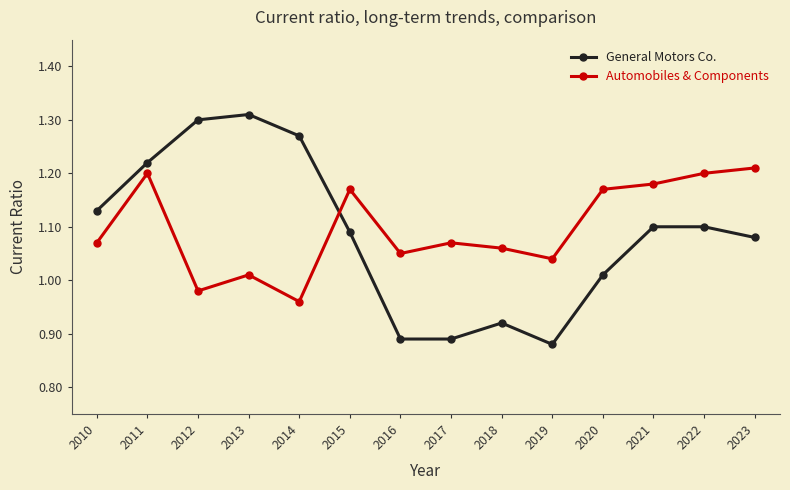

How many intersections are there between Automobiles & Components and General Motors Co.?

1